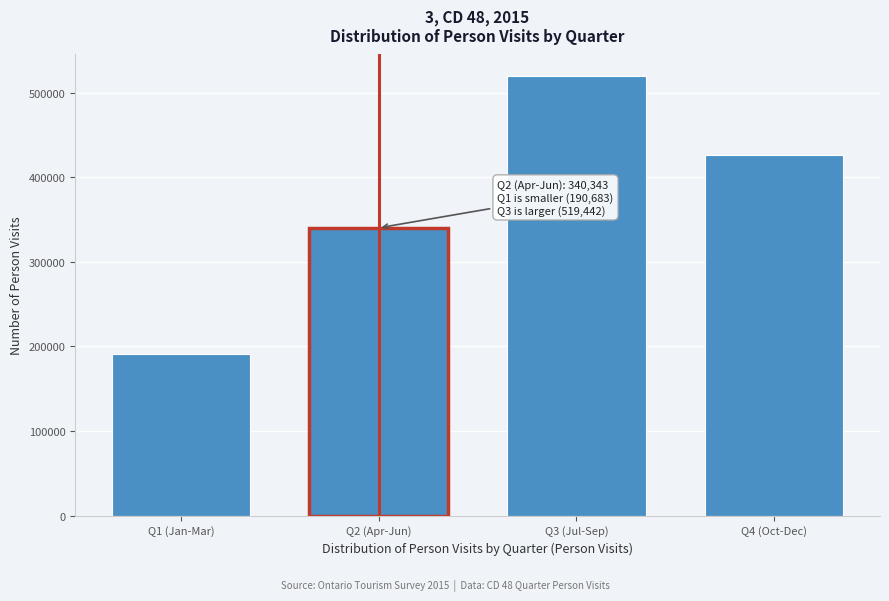

Reading right to left, list all the values displayed in this chart.

426895.4	519441.7	340343.7	190682.9